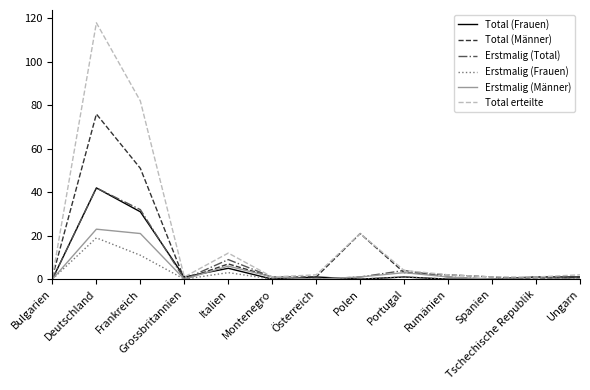

What is the average value of the Erstmalig (Frauen) series?

3